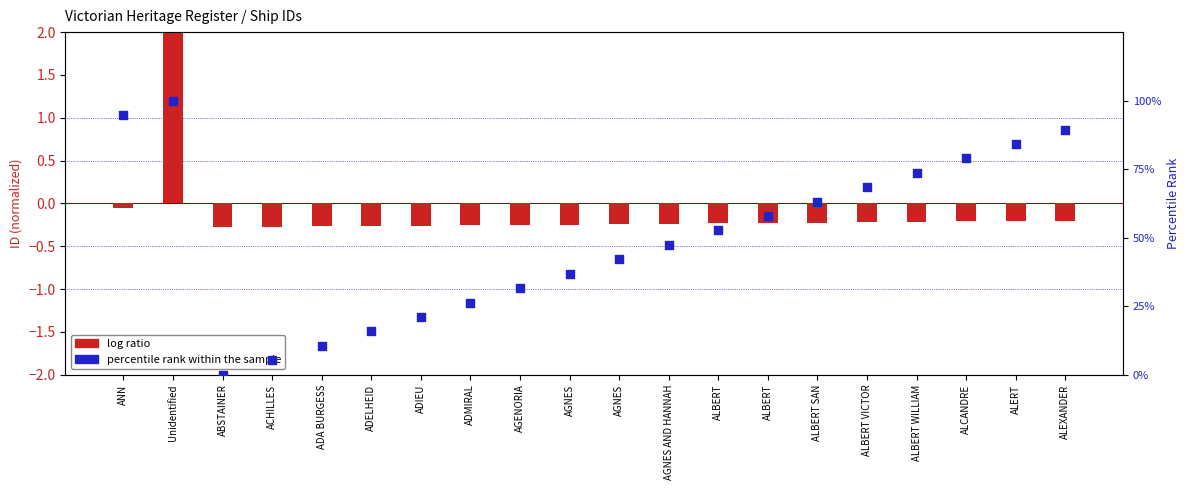

What is the total value across all series at ADMIRAL?

26.1